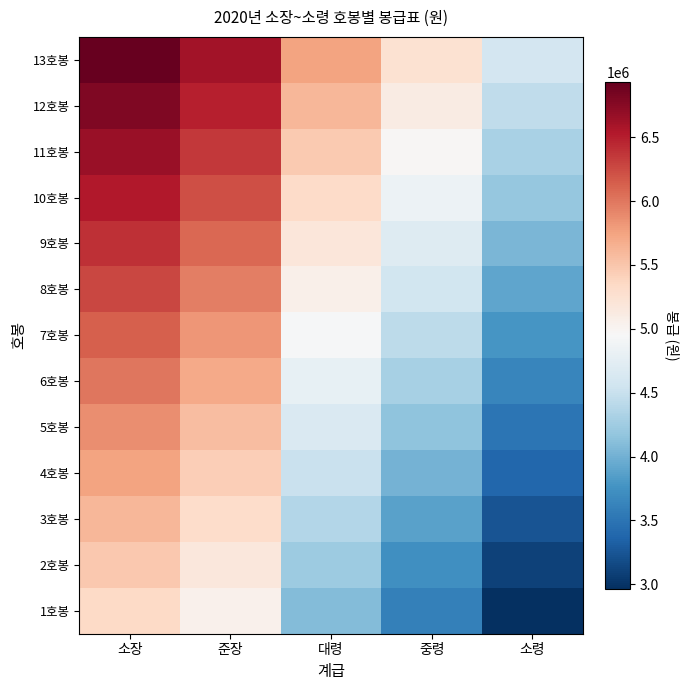

Reading left to right, what are all the values shown in this chart?

1호봉: 소장=5346400	준장=5043700	대령=4094500	중령=3599200	소령=2965300
2호봉: 소장=5478600	준장=5174700	대령=4232200	중령=3736800	소령=3099700
3호봉: 소장=5610800	준장=5305700	대령=4369900	중령=3874400	소령=3234100
4호봉: 소장=5743000	준장=5436700	대령=4507600	중령=4012000	소령=3368500
5호봉: 소장=5875200	준장=5567700	대령=4645300	중령=4149600	소령=3502900
6호봉: 소장=6007400	준장=5698700	대령=4783000	중령=4287200	소령=3637300
7호봉: 소장=6139600	준장=5829700	대령=4920700	중령=4424800	소령=3771700
8호봉: 소장=6271800	준장=5960700	대령=5058400	중령=4562400	소령=3906100
9호봉: 소장=6404000	준장=6091700	대령=5196100	중령=4700000	소령=4040500
10호봉: 소장=6536200	준장=6222700	대령=5333800	중령=4837600	소령=4174900
11호봉: 소장=6668400	준장=6353700	대령=5471500	중령=4975200	소령=4309300
12호봉: 소장=6800600	준장=6484700	대령=5609200	중령=5112800	소령=4443700
13호봉: 소장=6932800	준장=6615700	대령=5746900	중령=5250400	소령=4578100